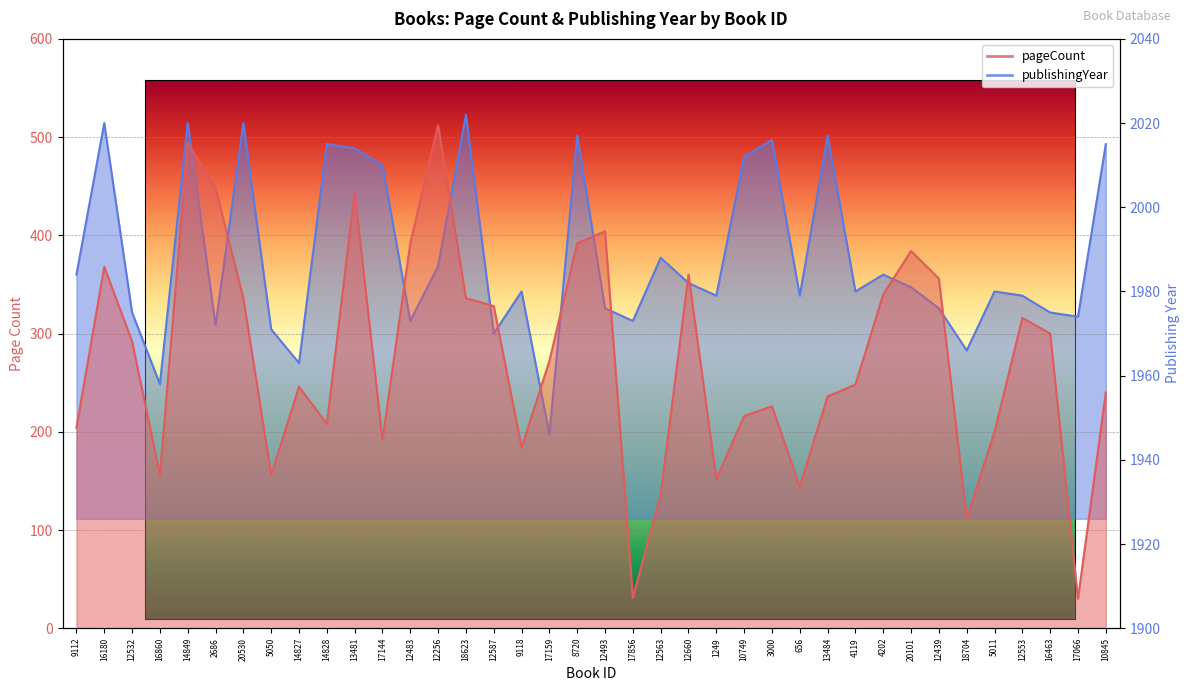

Reading right to left, what are all the values shown in this chart?

pageCount: 10845=240	17066=30	16463=300	12553=316	5011=200	18704=112	12439=356	20101=384	4202=340	4119=248	13484=236	656=144	3000=226	10749=216	1249=152	12660=360	12563=136	17856=31	12493=404	8720=392	17159=272	9118=184	12587=328	18623=336	12256=512	12483=392	17144=192	13481=444	14828=208	14827=246	5050=156	20530=336	2686=448	14849=494	16860=156	12532=292	16180=368	9112=204
publishingYear: 10845=2015	17066=1974	16463=1975	12553=1979	5011=1980	18704=1966	12439=1976	20101=1981	4202=1984	4119=1980	13484=2017	656=1979	3000=2016	10749=2012	1249=1979	12660=1982	12563=1988	17856=1973	12493=1976	8720=2017	17159=1946	9118=1980	12587=1970	18623=2022	12256=1986	12483=1973	17144=2010	13481=2014	14828=2015	14827=1963	5050=1971	20530=2020	2686=1972	14849=2020	16860=1958	12532=1975	16180=2020	9112=1984